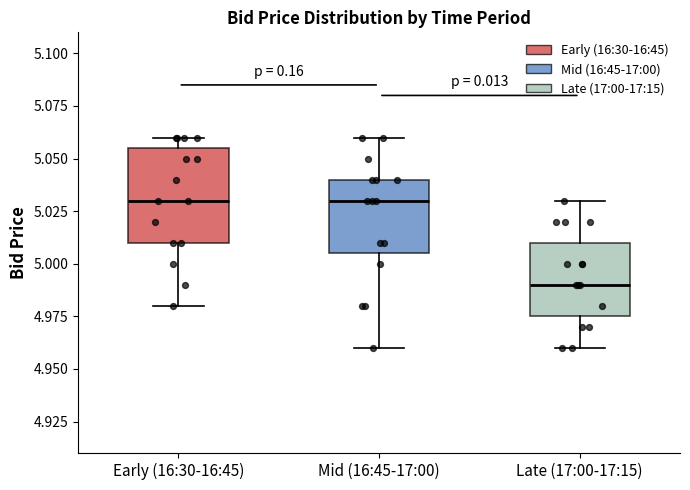

Reading left to right, read every box against the y-axis: the position of its median line, the range the box covers, and the ends of its whiskers. The values are not printed on the chart, so give them approximately, as read against the axis.

Early (16:30-16:45): median 5.030, box 5.010 to 5.055, whiskers 4.980 to 5.060
Mid (16:45-17:00): median 5.030, box 5.005 to 5.040, whiskers 4.960 to 5.060
Late (17:00-17:15): median 4.990, box 4.975 to 5.010, whiskers 4.960 to 5.030